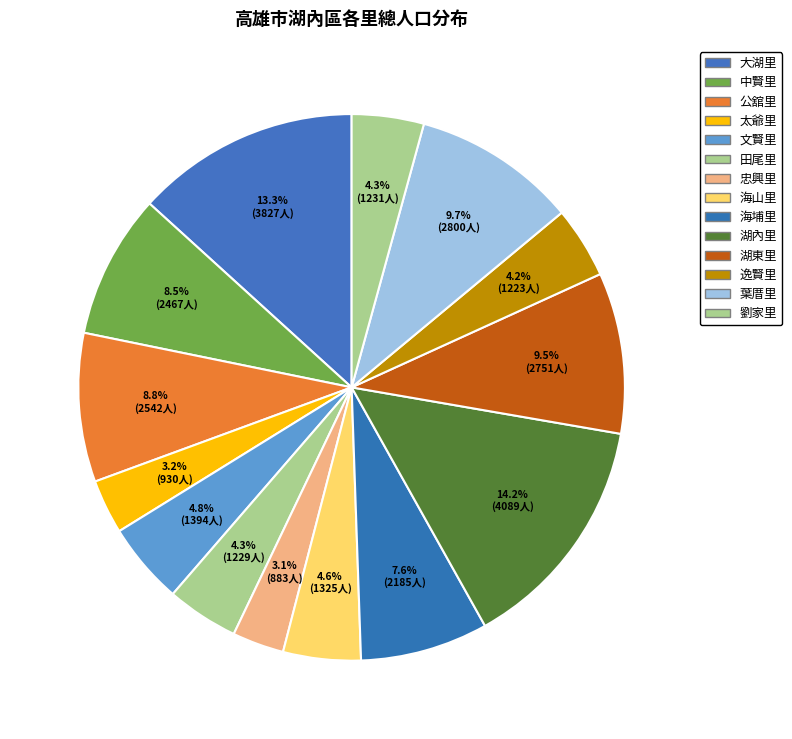

Which slice is the smallest?

忠興里